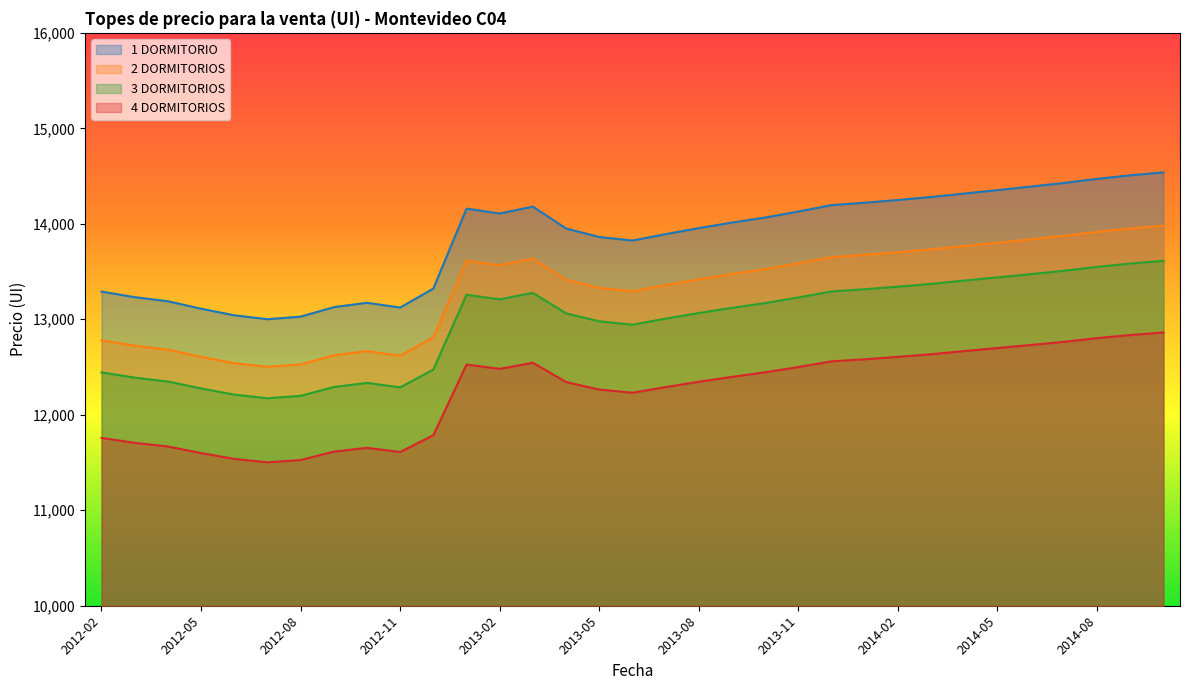

How many values in the 2 DORMITORIOS series are below 13475?

16